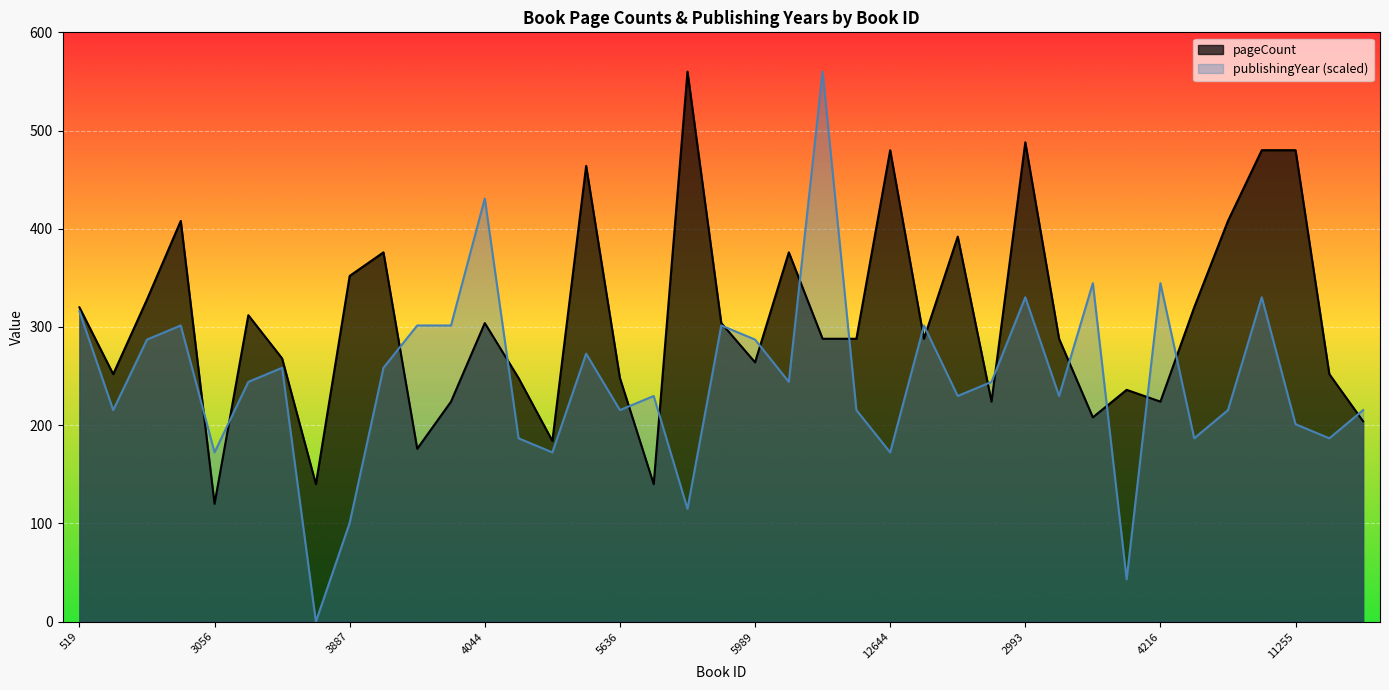

At which label is pageCount closest to 340?

2975